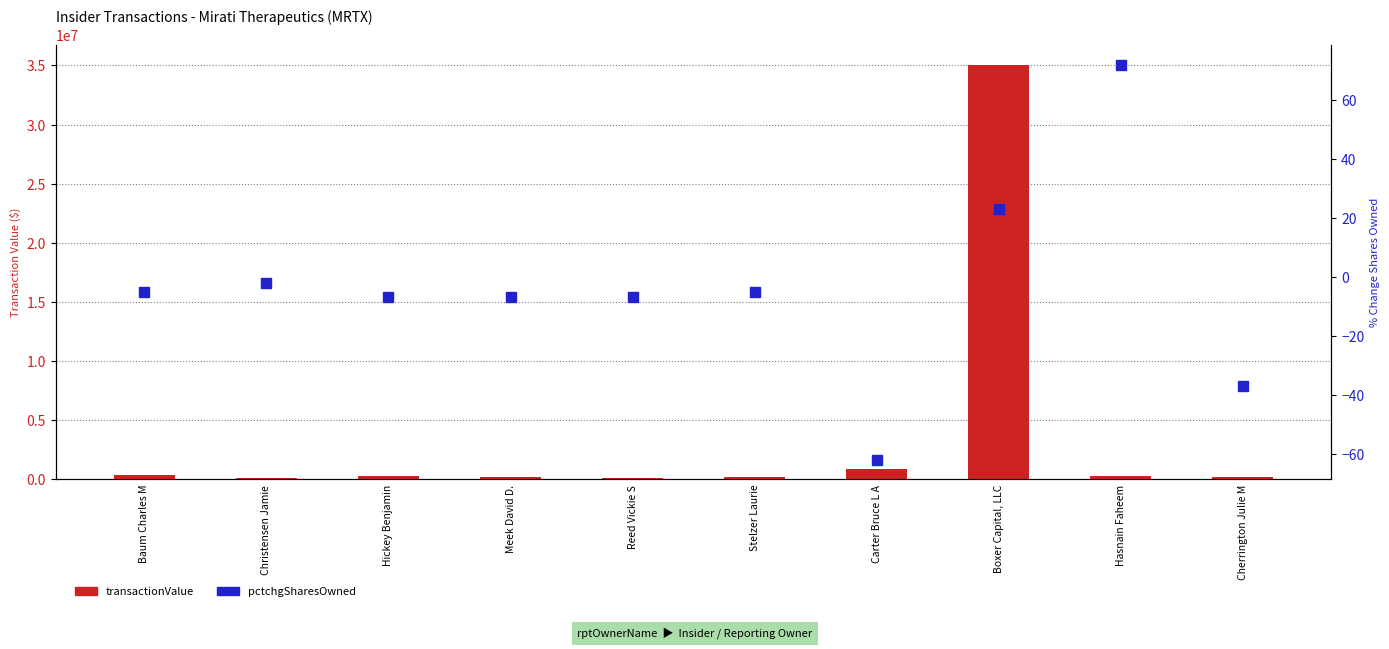

Count the number of categories in the chart.

10